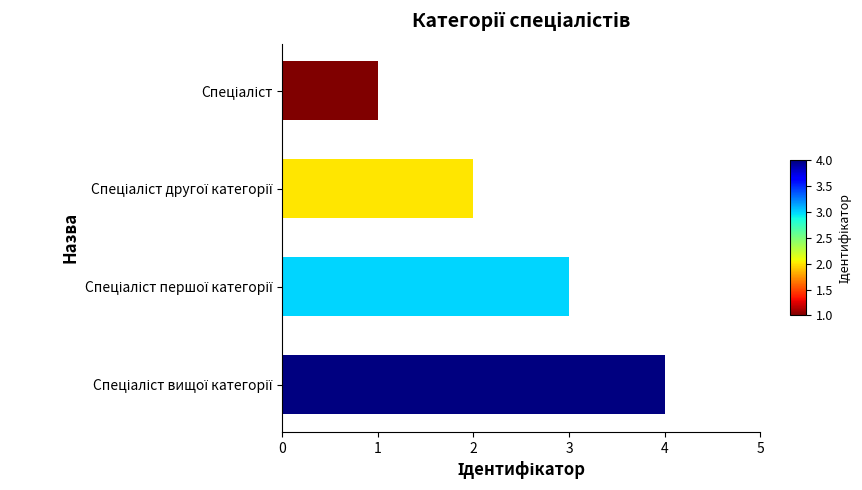

What is the sum of all values?

10